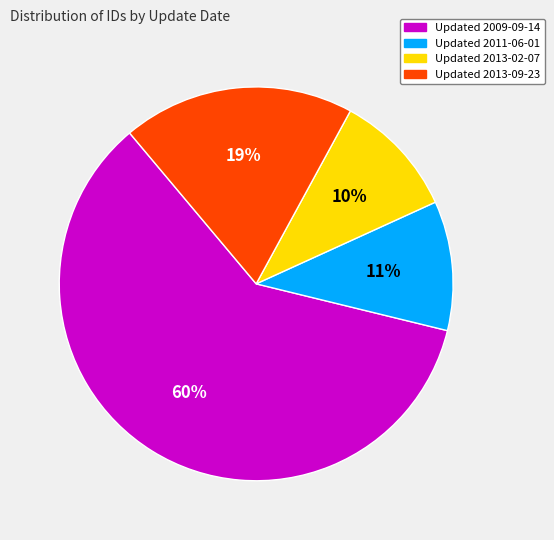

To the nearest percent, what is the difference between the largest and smallest slice percentages?

50%